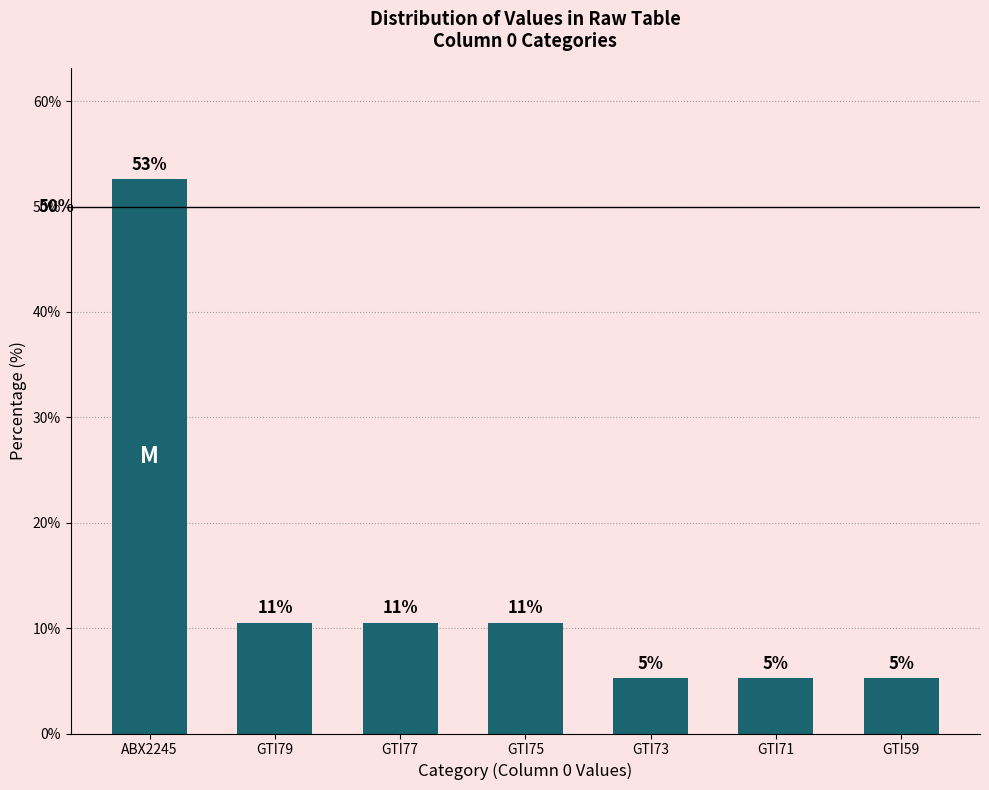

How many bars are there in total?

7